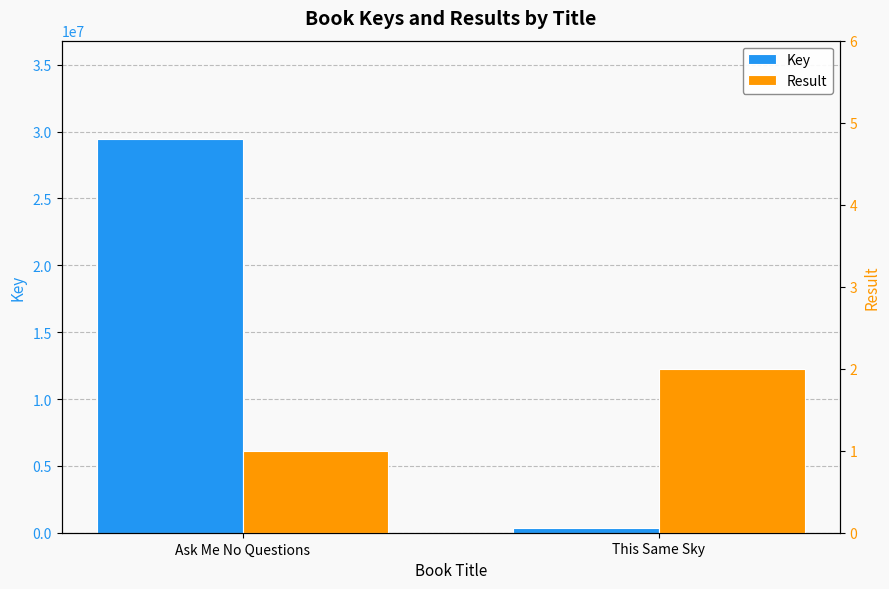

Rank the categories by Result value from highest to lowest.

This Same Sky, Ask Me No Questions